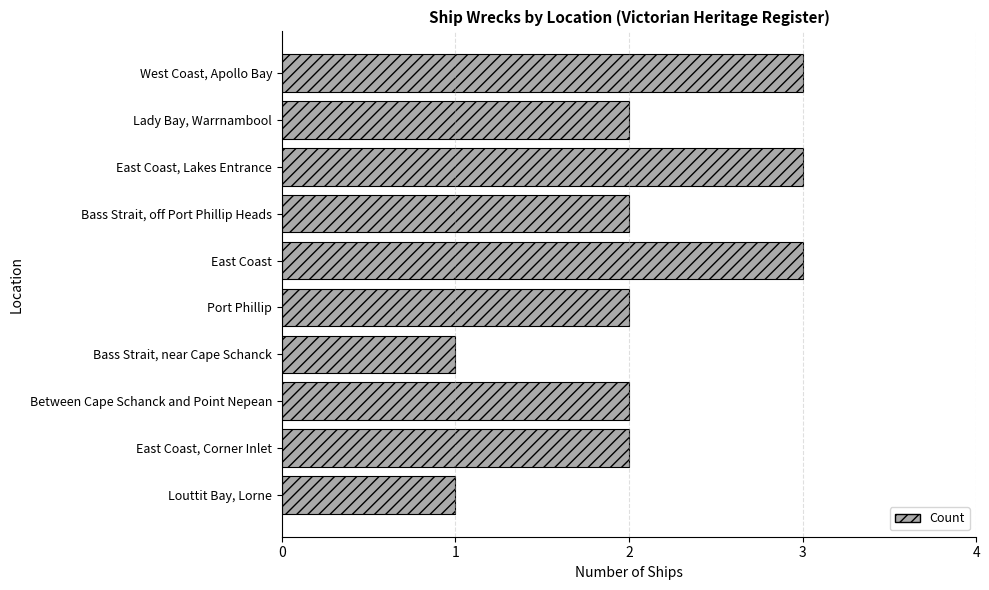

Which has a higher value, Bass Strait, off Port Phillip Heads or East Coast?

East Coast